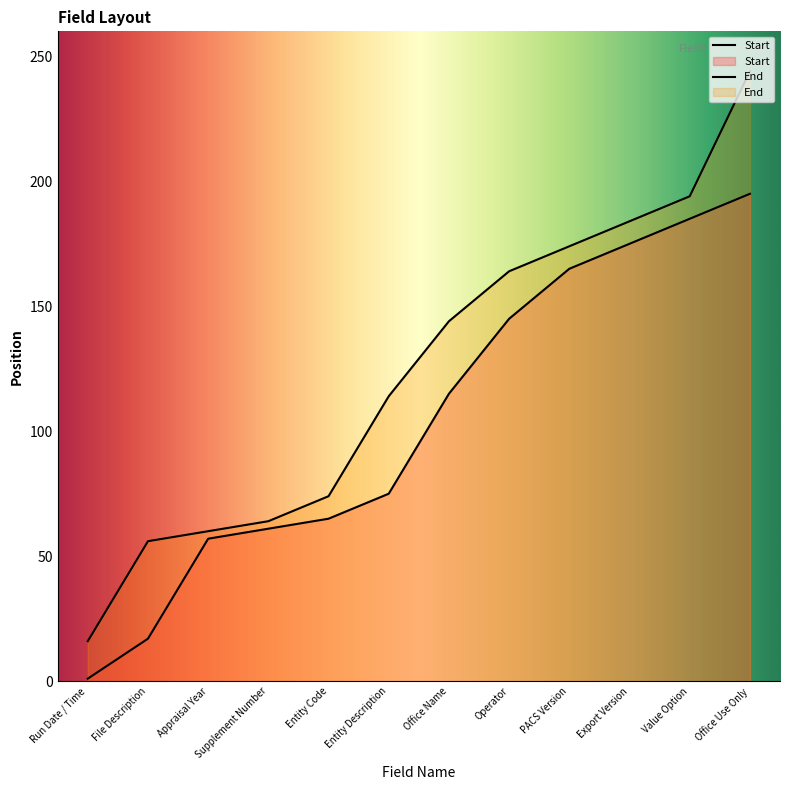

What position from the left is Office Use Only?

12